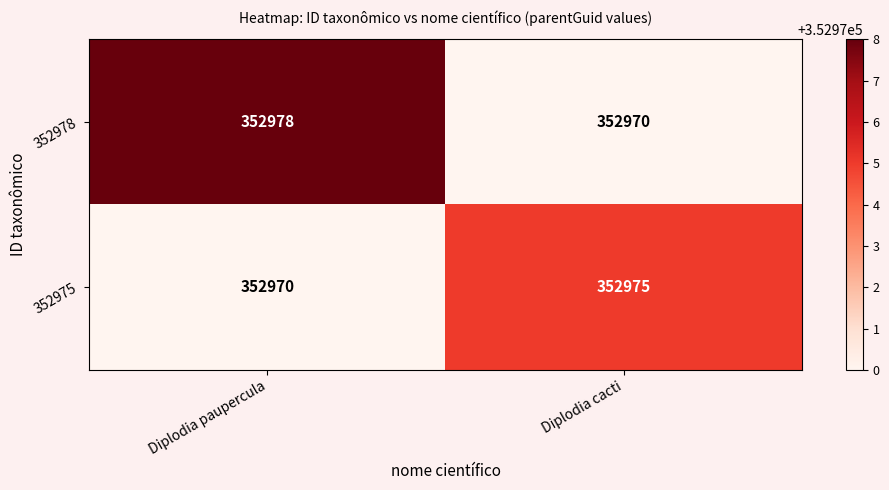

What is the approximate value of 352978 at Diplodia cacti?

352970